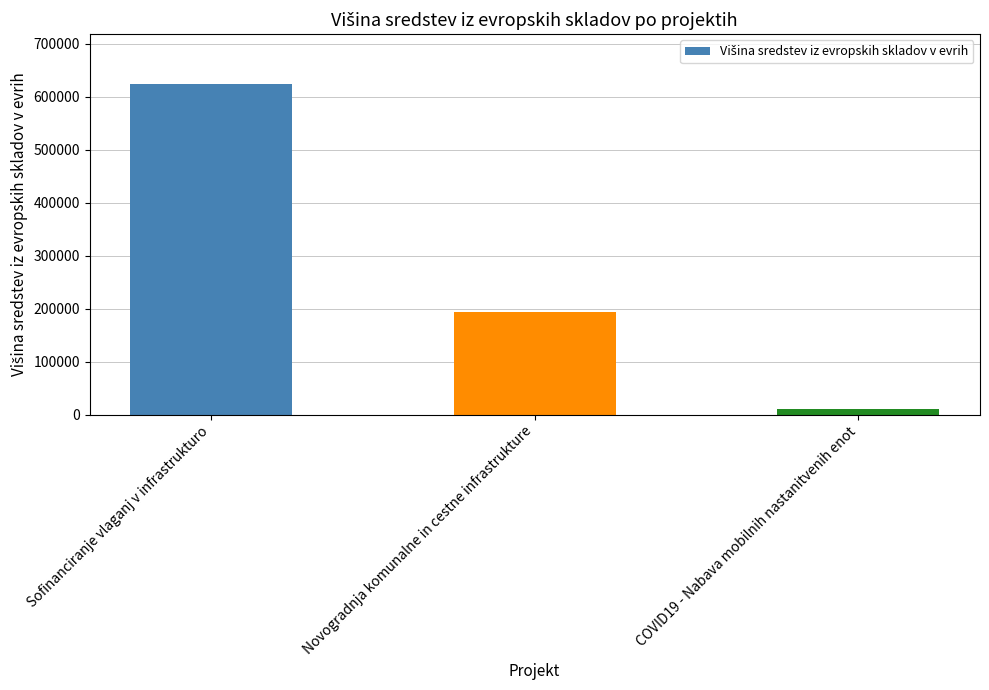

What is the change in value from Novogradnja komunalne in cestne infrastrukture to COVID19 - Nabava mobilnih nastanitvenih enot?

-182876.5